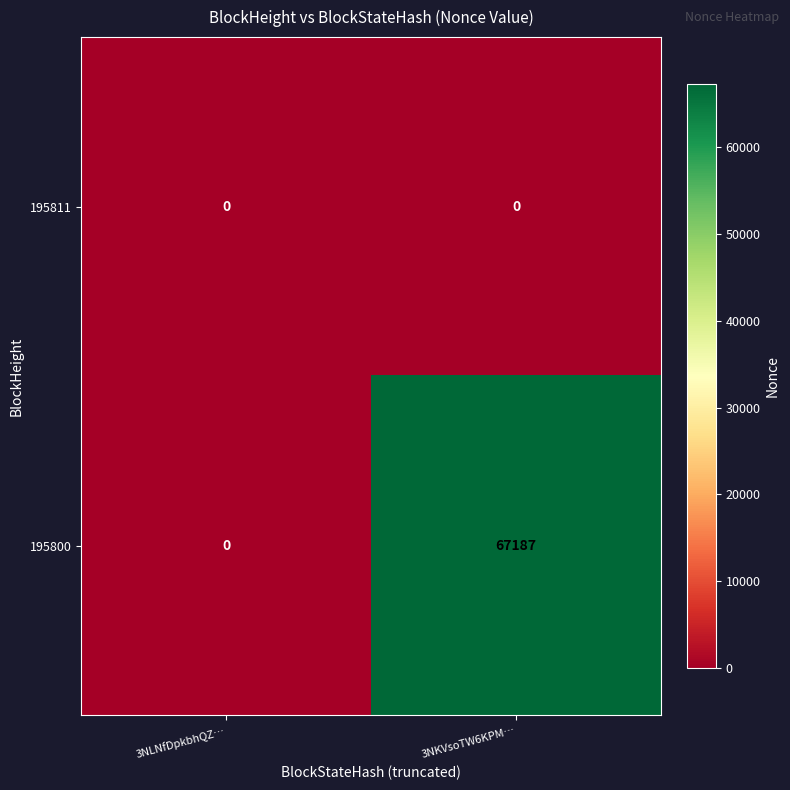

At which label is 195800 closest to 33593?

3NLNfDpkbhQZ…